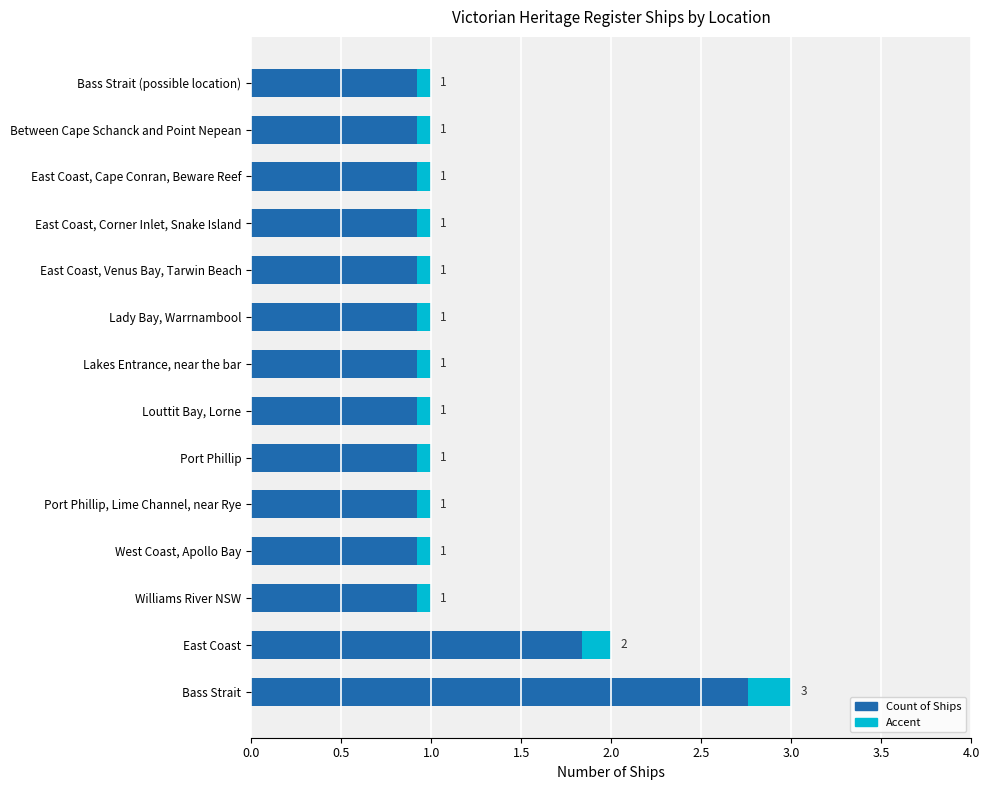

Are the bars horizontal?

Yes